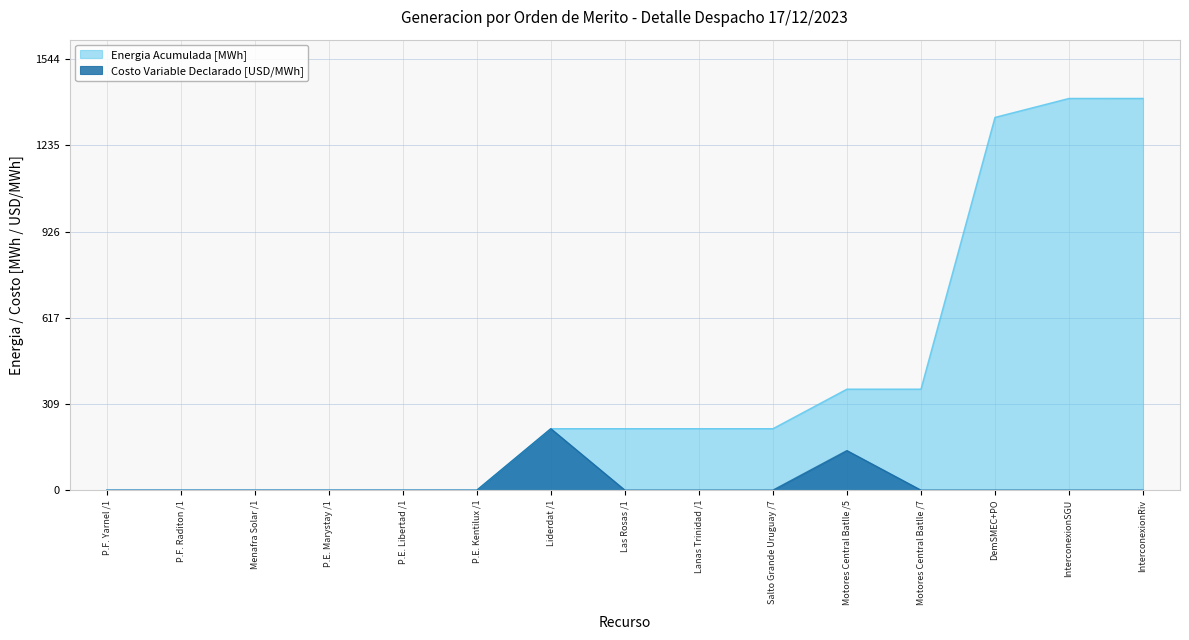

True or false: the data shows 106.2 at Lanas Trinidad /1.

False